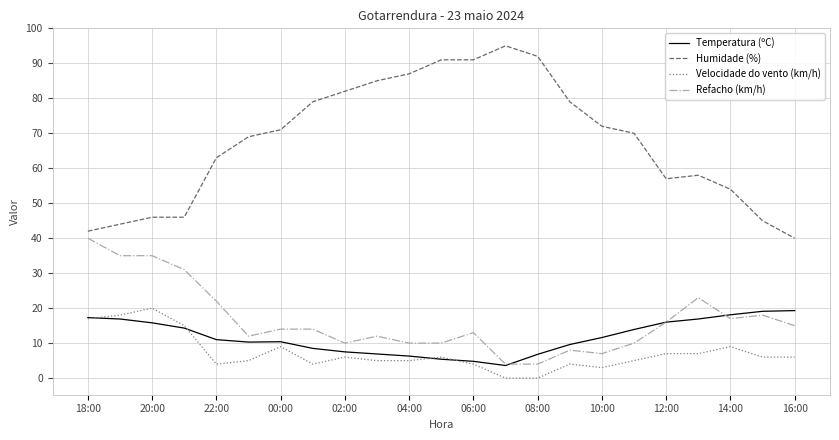

True or false: Refacho (km/h) and Velocidade do vento (km/h) cross at least once.

False